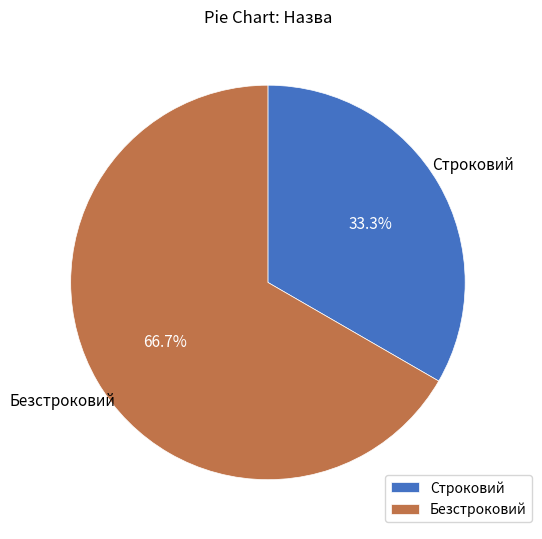

What is the smallest slice in the pie chart?

Строковий